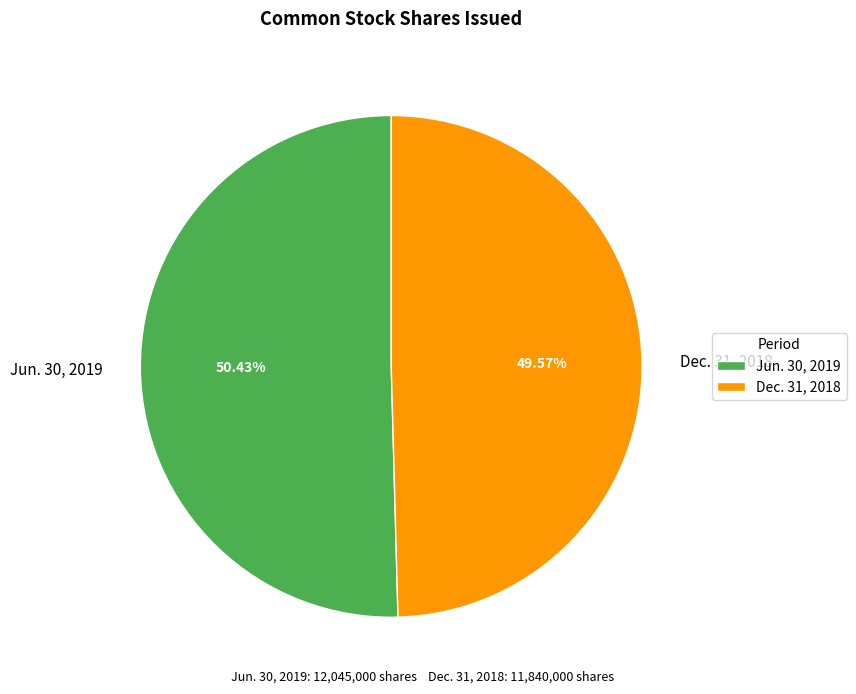

What is the ratio of the value at Dec. 31, 2018 to the value at Jun. 30, 2019?

1.0